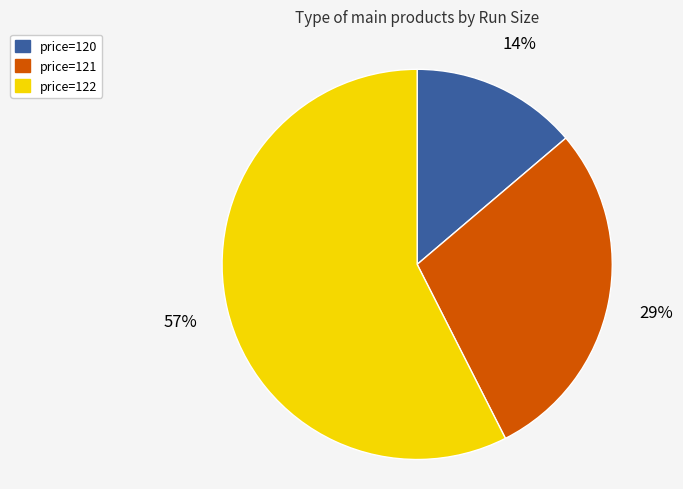

How many segments does this pie chart have?

3